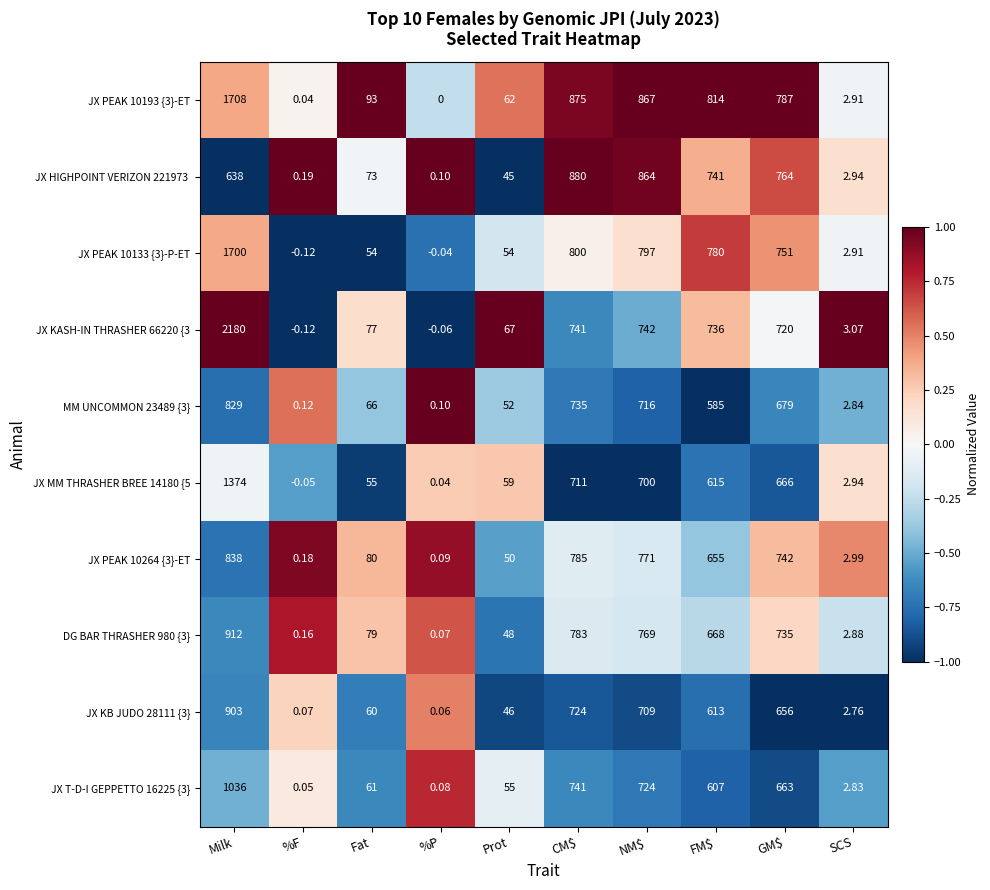

At which label is JX T-D-I GEPPETTO 16225 {3} closest to 518?

FM$